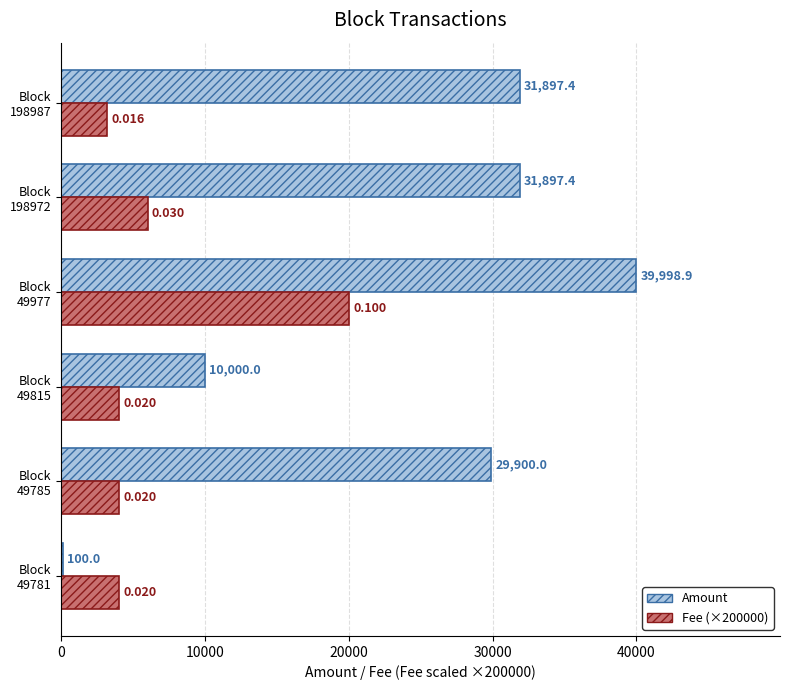

Which series has the largest total across all categories?

Amount